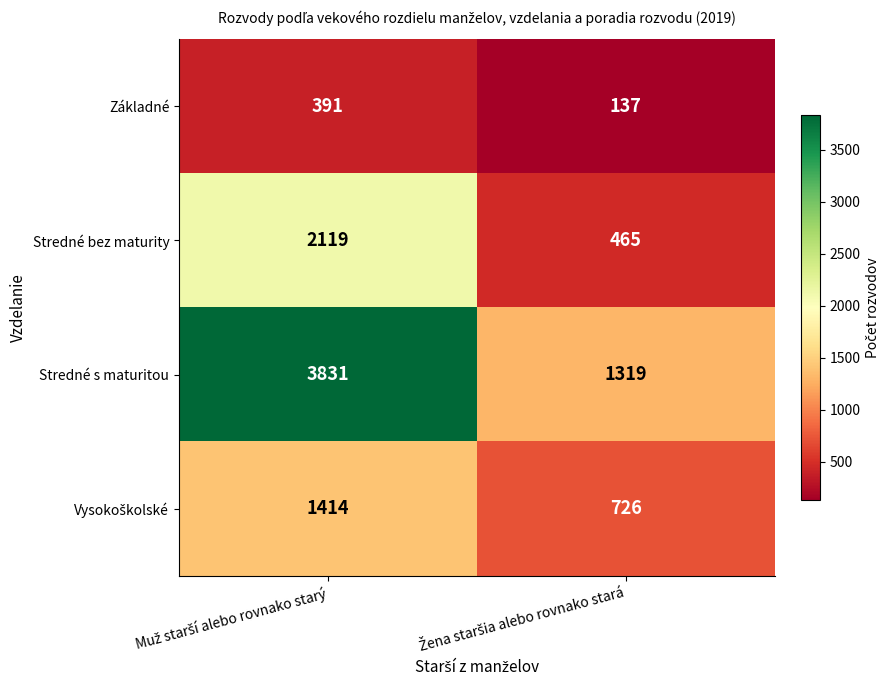

What is the difference between the maximum and minimum values in the Stredné s maturitou series?

2512